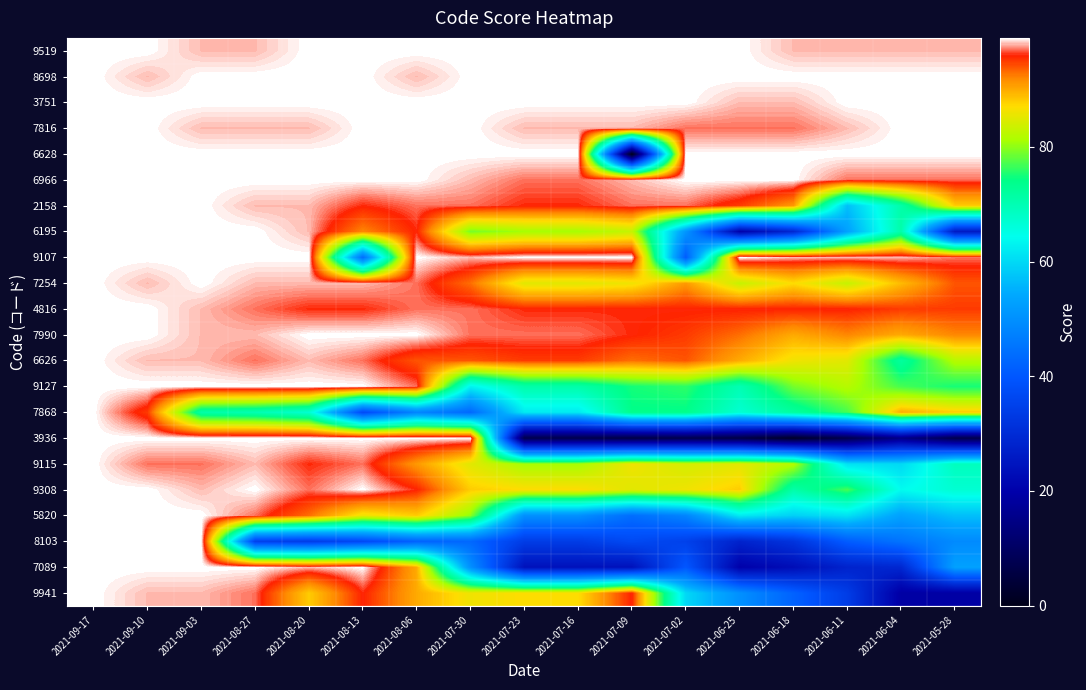

Reading left to right, list all the values displayed in this chart.

9519: 2021-09-17=99	2021-09-10=99	2021-09-03=98	2021-08-27=98	2021-08-20=99	2021-08-13=99	2021-08-06=99	2021-07-30=99	2021-07-23=99	2021-07-16=99	2021-07-09=99	2021-07-02=99	2021-06-25=99	2021-06-18=98	2021-06-11=98	2021-06-04=98	2021-05-28=98
8698: 2021-09-17=99	2021-09-10=98	2021-09-03=99	2021-08-27=99	2021-08-20=99	2021-08-13=99	2021-08-06=98	2021-07-30=99	2021-07-23=99	2021-07-16=99	2021-07-09=99	2021-07-02=99	2021-06-25=99	2021-06-18=99	2021-06-11=99	2021-06-04=99	2021-05-28=99
3751: 2021-09-17=99	2021-09-10=99	2021-09-03=99	2021-08-27=99	2021-08-20=99	2021-08-13=99	2021-08-06=99	2021-07-30=99	2021-07-23=99	2021-07-16=99	2021-07-09=99	2021-07-02=99	2021-06-25=98	2021-06-18=98	2021-06-11=99	2021-06-04=99	2021-05-28=99
7816: 2021-09-17=99	2021-09-10=99	2021-09-03=98	2021-08-27=98	2021-08-20=98	2021-08-13=99	2021-08-06=99	2021-07-30=99	2021-07-23=98	2021-07-16=98	2021-07-09=98	2021-07-02=97	2021-06-25=97	2021-06-18=97	2021-06-11=98	2021-06-04=99	2021-05-28=99
6628: 2021-09-17=99	2021-09-10=99	2021-09-03=99	2021-08-27=99	2021-08-20=99	2021-08-13=99	2021-08-06=99	2021-07-30=99	2021-07-23=99	2021-07-16=99	2021-07-09=0	2021-07-02=99	2021-06-25=99	2021-06-18=99	2021-06-11=99	2021-06-04=99	2021-05-28=99
6966: 2021-09-17=99	2021-09-10=99	2021-09-03=99	2021-08-27=99	2021-08-20=99	2021-08-13=99	2021-08-06=99	2021-07-30=98	2021-07-23=97	2021-07-16=97	2021-07-09=98	2021-07-02=99	2021-06-25=99	2021-06-18=99	2021-06-11=97	2021-06-04=97	2021-05-28=97
2158: 2021-09-17=99	2021-09-10=99	2021-09-03=99	2021-08-27=98	2021-08-20=98	2021-08-13=96	2021-08-06=97	2021-07-30=97	2021-07-23=96	2021-07-16=96	2021-07-09=97	2021-07-02=97	2021-06-25=95	2021-06-18=91	2021-06-11=57	2021-06-04=71	2021-05-28=88
6195: 2021-09-17=99	2021-09-10=99	2021-09-03=99	2021-08-27=99	2021-08-20=98	2021-08-13=92	2021-08-06=96	2021-07-30=79	2021-07-23=81	2021-07-16=81	2021-07-09=83	2021-07-02=51	2021-06-25=20	2021-06-18=29	2021-06-11=53	2021-06-04=71	2021-05-28=26
9107: 2021-09-17=99	2021-09-10=99	2021-09-03=99	2021-08-27=99	2021-08-20=99	2021-08-13=44	2021-08-06=99	2021-07-30=98	2021-07-23=99	2021-07-16=99	2021-07-09=99	2021-07-02=41	2021-06-25=99	2021-06-18=98	2021-06-11=98	2021-06-04=98	2021-05-28=97
7254: 2021-09-17=99	2021-09-10=98	2021-09-03=99	2021-08-27=98	2021-08-20=98	2021-08-13=98	2021-08-06=97	2021-07-30=93	2021-07-23=85	2021-07-16=85	2021-07-09=86	2021-07-02=91	2021-06-25=83	2021-06-18=87	2021-06-11=83	2021-06-04=89	2021-05-28=94
4816: 2021-09-17=99	2021-09-10=99	2021-09-03=98	2021-08-27=97	2021-08-20=96	2021-08-13=96	2021-08-06=97	2021-07-30=97	2021-07-23=96	2021-07-16=96	2021-07-09=96	2021-07-02=96	2021-06-25=96	2021-06-18=96	2021-06-11=96	2021-06-04=95	2021-05-28=95
7990: 2021-09-17=99	2021-09-10=99	2021-09-03=98	2021-08-27=98	2021-08-20=99	2021-08-13=99	2021-08-06=99	2021-07-30=97	2021-07-23=97	2021-07-16=97	2021-07-09=96	2021-07-02=95	2021-06-25=93	2021-06-18=90	2021-06-11=92	2021-06-04=90	2021-05-28=92
6626: 2021-09-17=99	2021-09-10=98	2021-09-03=98	2021-08-27=97	2021-08-20=98	2021-08-13=97	2021-08-06=94	2021-07-30=94	2021-07-23=95	2021-07-16=95	2021-07-09=93	2021-07-02=94	2021-06-25=90	2021-06-18=86	2021-06-11=85	2021-06-04=72	2021-05-28=82
9127: 2021-09-17=99	2021-09-10=99	2021-09-03=99	2021-08-27=99	2021-08-20=99	2021-08-13=99	2021-08-06=97	2021-07-30=63	2021-07-23=71	2021-07-16=71	2021-07-09=75	2021-07-02=76	2021-06-25=70	2021-06-18=79	2021-06-11=82	2021-06-04=77	2021-05-28=75
7868: 2021-09-17=99	2021-09-10=95	2021-09-03=71	2021-08-27=70	2021-08-20=67	2021-08-13=37	2021-08-06=48	2021-07-30=43	2021-07-23=62	2021-07-16=62	2021-07-09=74	2021-07-02=74	2021-06-25=67	2021-06-18=72	2021-06-11=77	2021-06-04=90	2021-05-28=88
3936: 2021-09-17=99	2021-09-10=99	2021-09-03=99	2021-08-27=99	2021-08-20=99	2021-08-13=99	2021-08-06=99	2021-07-30=99	2021-07-23=7	2021-07-16=7	2021-07-09=6	2021-07-02=7	2021-06-25=6	2021-06-18=2	2021-06-11=7	2021-06-04=15	2021-05-28=7
9115: 2021-09-17=99	2021-09-10=97	2021-09-03=97	2021-08-27=98	2021-08-20=96	2021-08-13=97	2021-08-06=91	2021-07-30=85	2021-07-23=81	2021-07-16=81	2021-07-09=86	2021-07-02=84	2021-06-25=85	2021-06-18=82	2021-06-11=61	2021-06-04=60	2021-05-28=69
9308: 2021-09-17=99	2021-09-10=99	2021-09-03=98	2021-08-27=99	2021-08-20=97	2021-08-13=99	2021-08-06=96	2021-07-30=88	2021-07-23=87	2021-07-16=87	2021-07-09=85	2021-07-02=86	2021-06-25=88	2021-06-18=71	2021-06-11=77	2021-06-04=64	2021-05-28=67
5820: 2021-09-17=99	2021-09-10=99	2021-09-03=99	2021-08-27=97	2021-08-20=93	2021-08-13=86	2021-08-06=88	2021-07-30=80	2021-07-23=50	2021-07-16=50	2021-07-09=44	2021-07-02=48	2021-06-25=62	2021-06-18=59	2021-06-11=61	2021-06-04=53	2021-05-28=57
8103: 2021-09-17=99	2021-09-10=99	2021-09-03=99	2021-08-27=35	2021-08-20=34	2021-08-13=37	2021-08-06=42	2021-07-30=43	2021-07-23=34	2021-07-16=34	2021-07-09=37	2021-07-02=35	2021-06-25=28	2021-06-18=32	2021-06-11=41	2021-06-04=45	2021-05-28=49
7089: 2021-09-17=99	2021-09-10=99	2021-09-03=99	2021-08-27=99	2021-08-20=98	2021-08-13=99	2021-08-06=90	2021-07-30=50	2021-07-23=24	2021-07-16=24	2021-07-09=24	2021-07-02=40	2021-06-25=20	2021-06-18=23	2021-06-11=28	2021-06-04=29	2021-05-28=53
9941: 2021-09-17=99	2021-09-10=98	2021-09-03=98	2021-08-27=97	2021-08-20=88	2021-08-13=96	2021-08-06=90	2021-07-30=86	2021-07-23=87	2021-07-16=87	2021-07-09=96	2021-07-02=60	2021-06-25=50	2021-06-18=42	2021-06-11=34	2021-06-04=19	2021-05-28=19